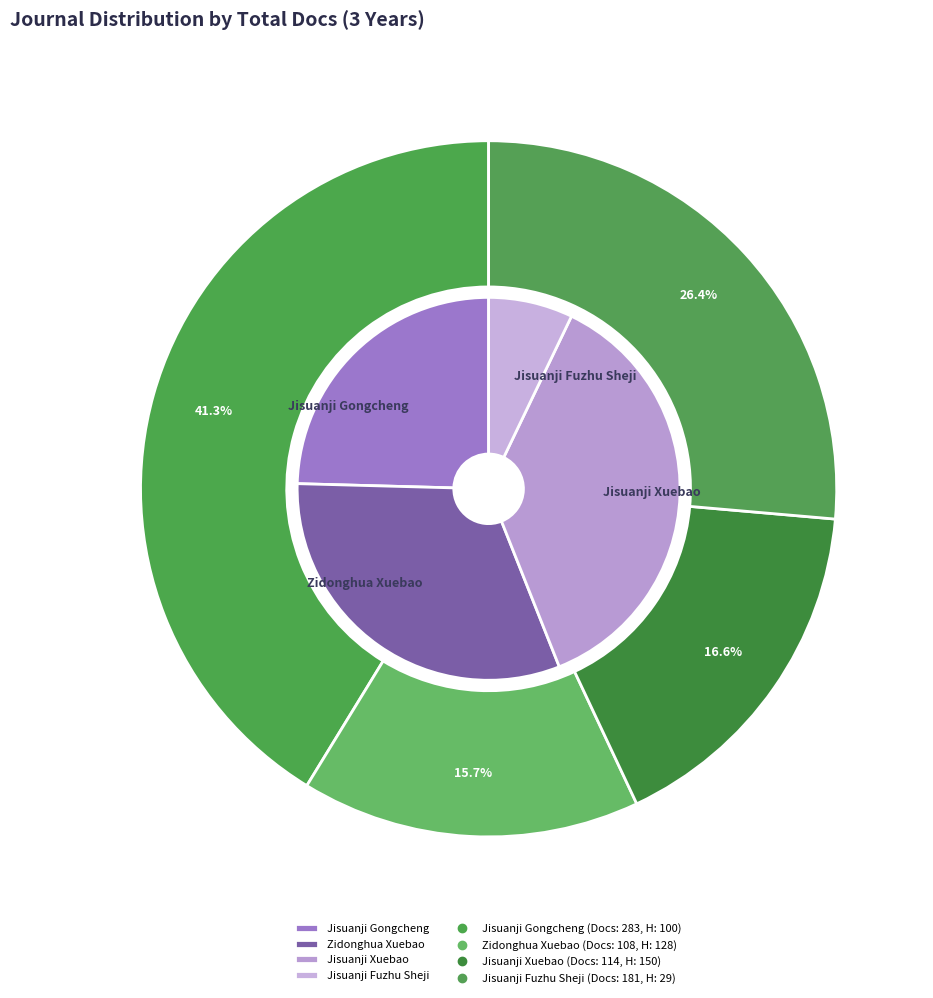

How many segments does this pie chart have?

4